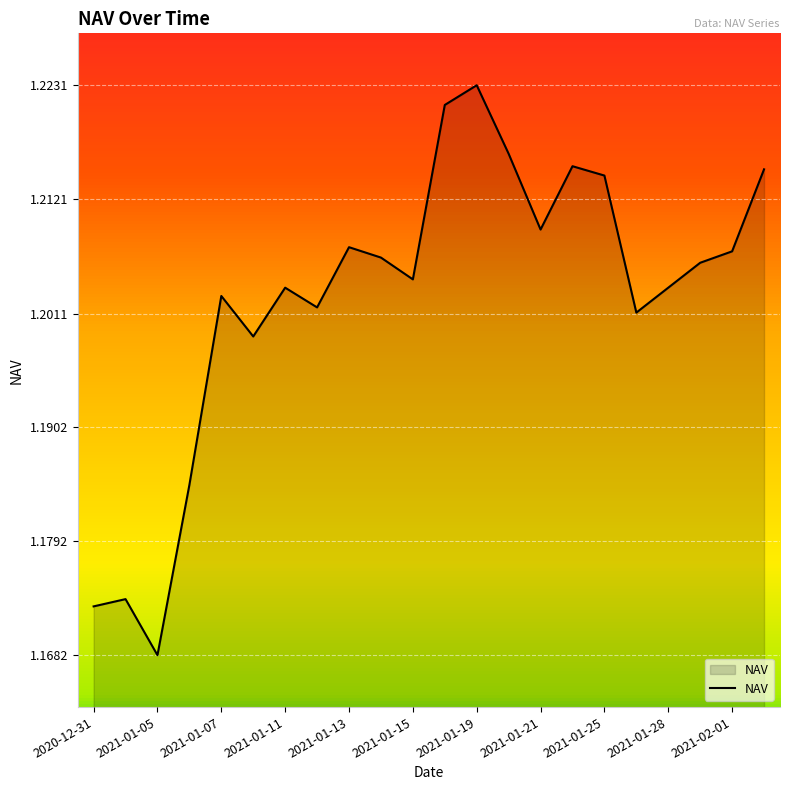

Count the number of data series in this chart.

1